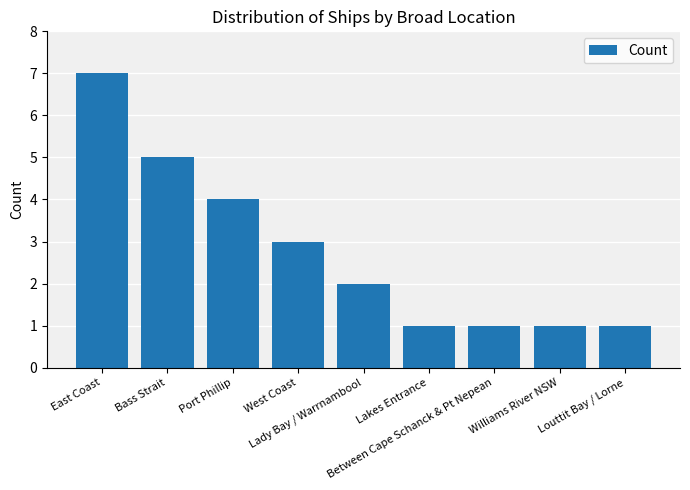

What is the greatest value displayed?

7